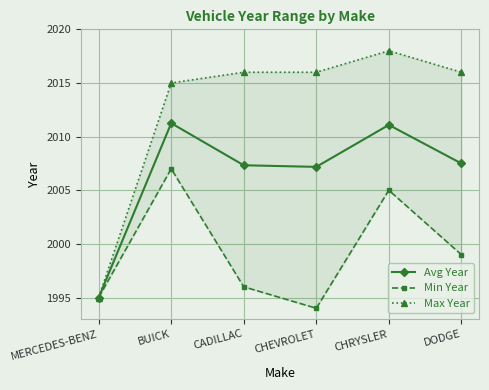

List the series in order of their peak value, lowest first.

Min Year, Avg Year, Max Year